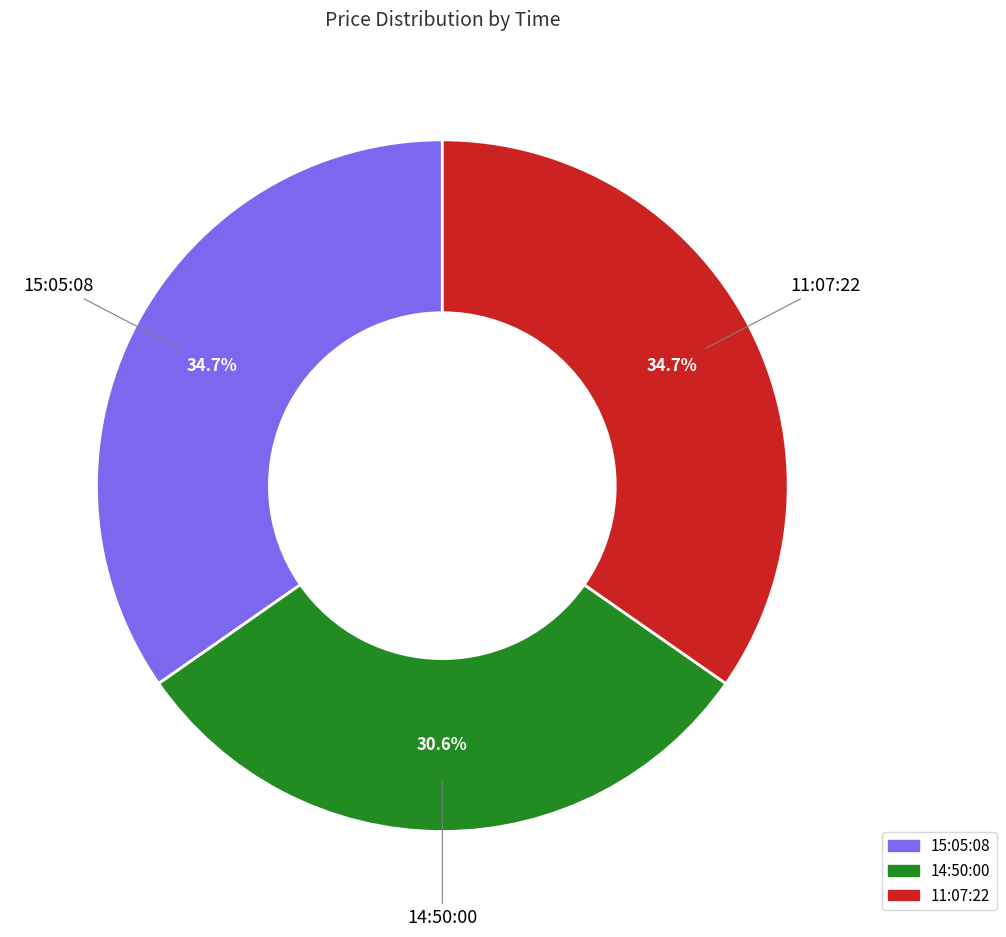

To the nearest percent, what is the average slice percentage?

33%